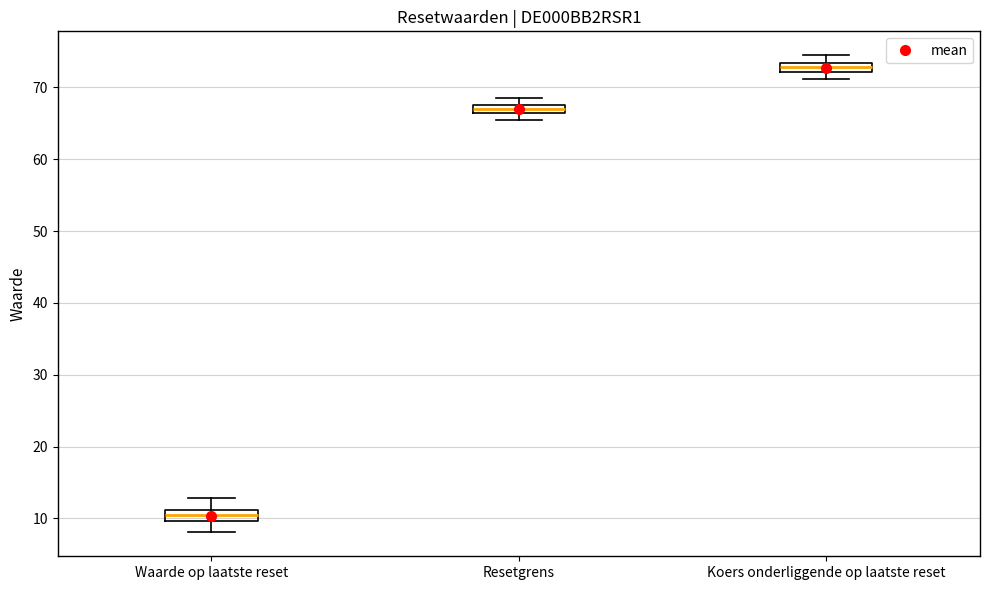

Where does the upper whisker of the box for Waarde op laatste reset end on the y-axis? The values are not printed on the chart, so give them approximately, as read against the axis.

13